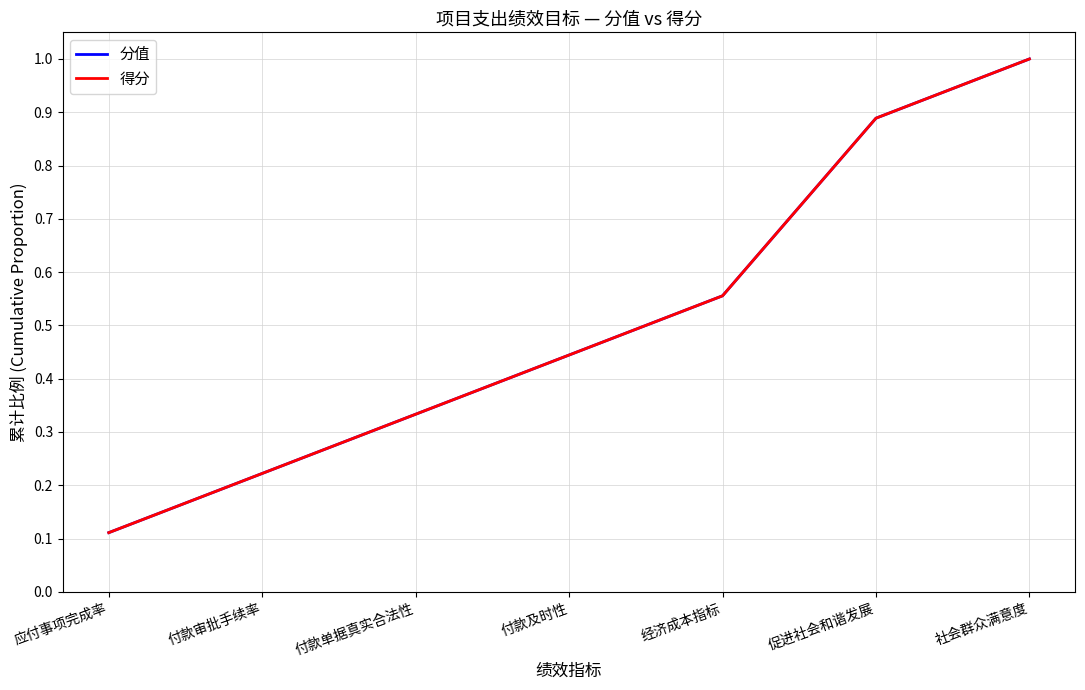

True or false: 分值 and 得分 cross at least once.

False